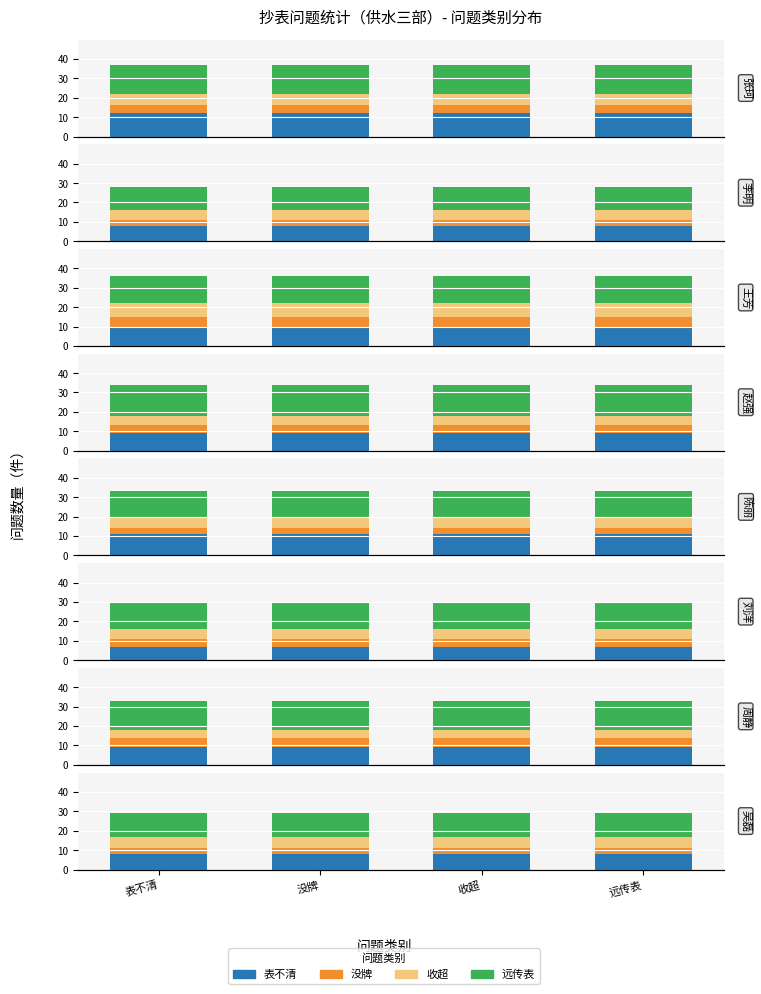

Between 没牌 and 表不清, which is larger?

没牌